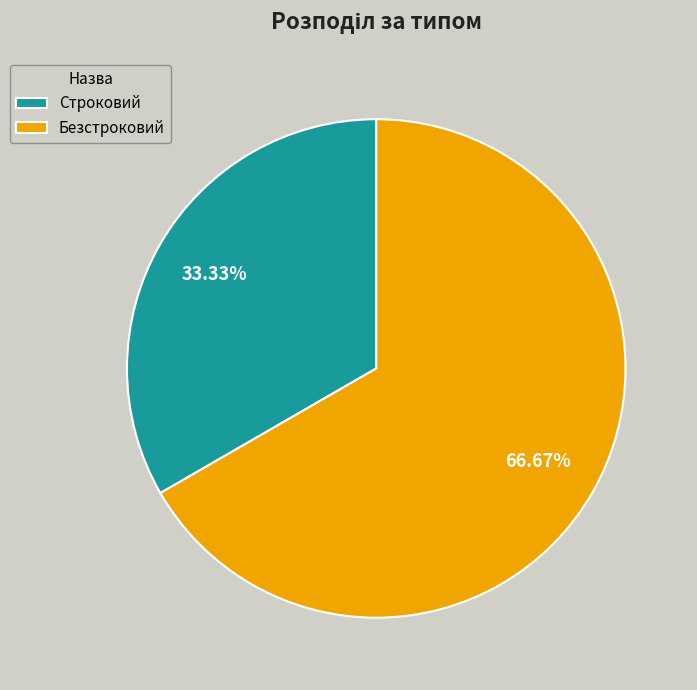

To the nearest percent, what is the combined percentage of Безстроковий and Строковий?

100%